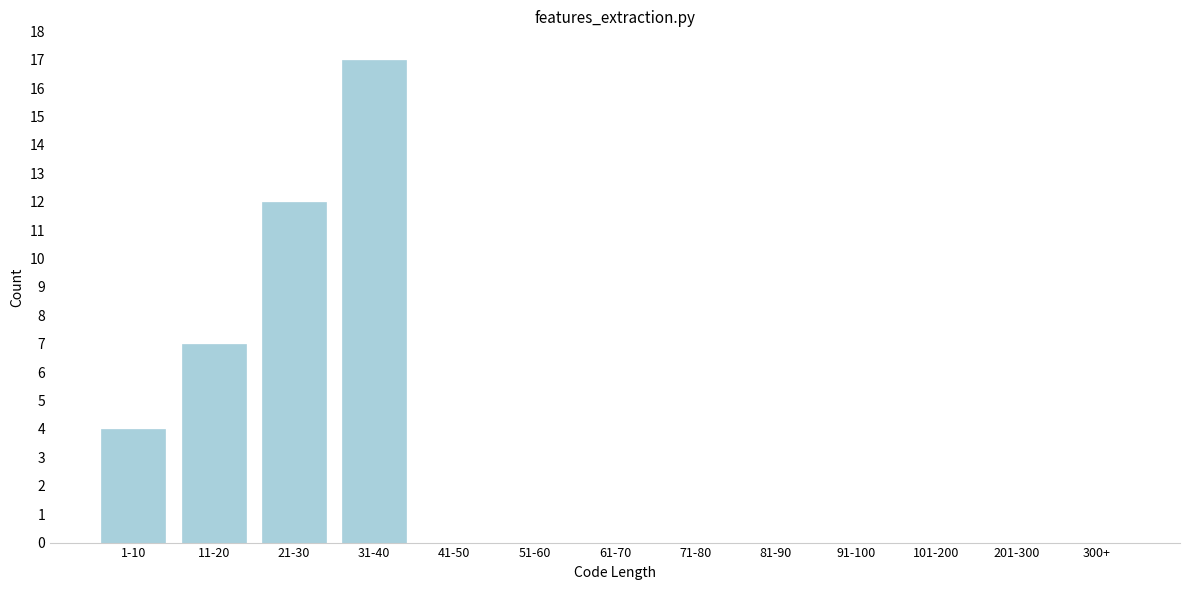

Reading left to right, what are all the values shown in this chart?

1-10=4	11-20=7	21-30=12	31-40=17	41-50=0	51-60=0	61-70=0	71-80=0	81-90=0	91-100=0	101-200=0	201-300=0	300+=0